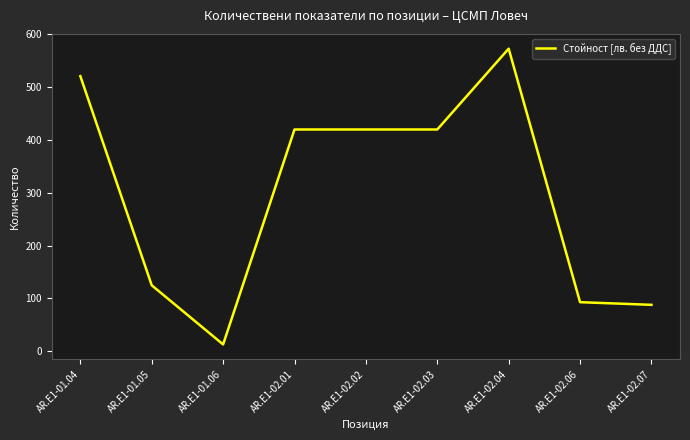

Is it true that the value at AR.E1-01.05 is 210?

False